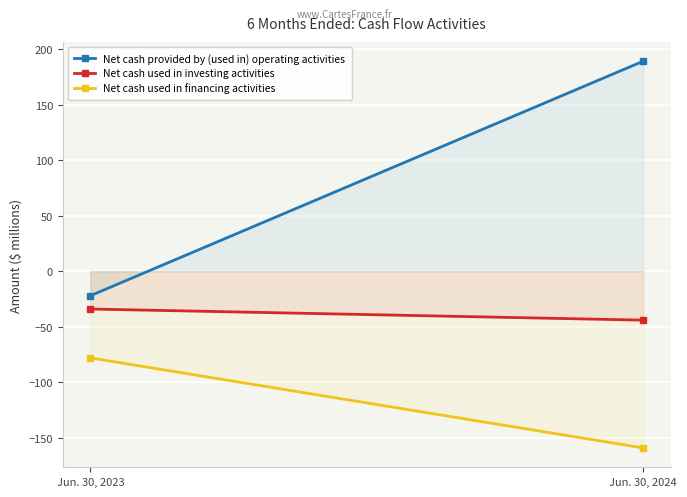

What is the difference between the Net cash provided by (used in) operating activities values at Jun. 30, 2024 and Jun. 30, 2023?

211